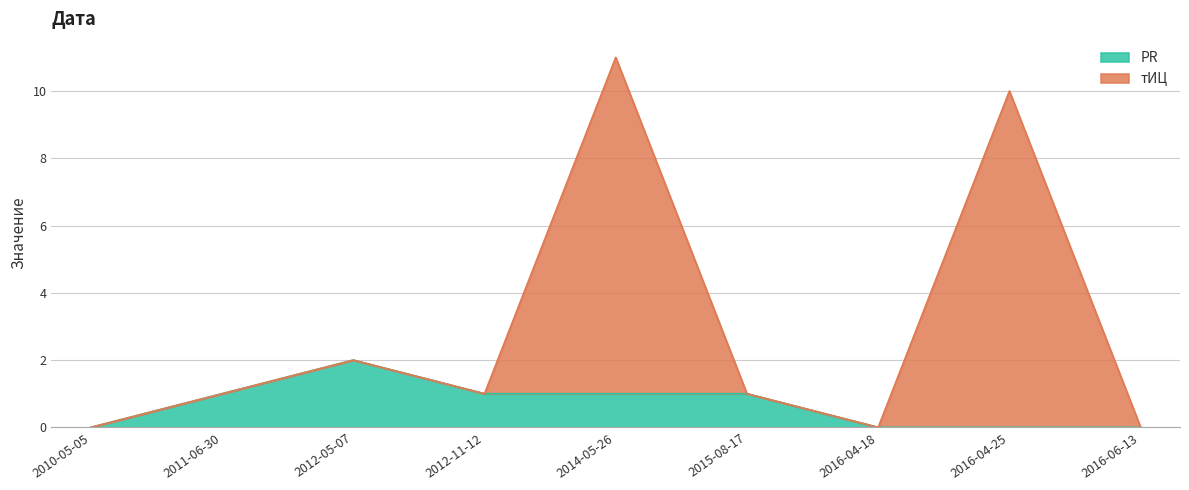

True or false: PR has more than 0 points higher than both neighbors.

True